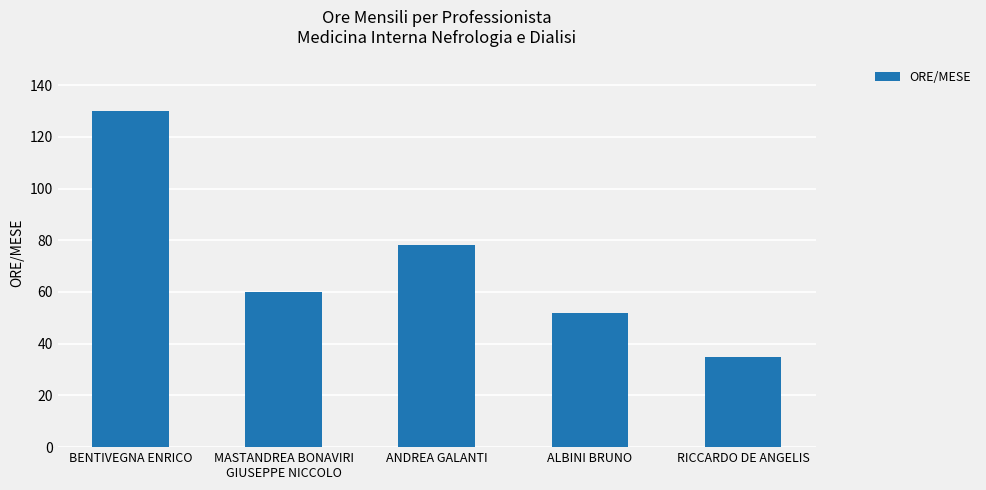

How many values are below 60?

2